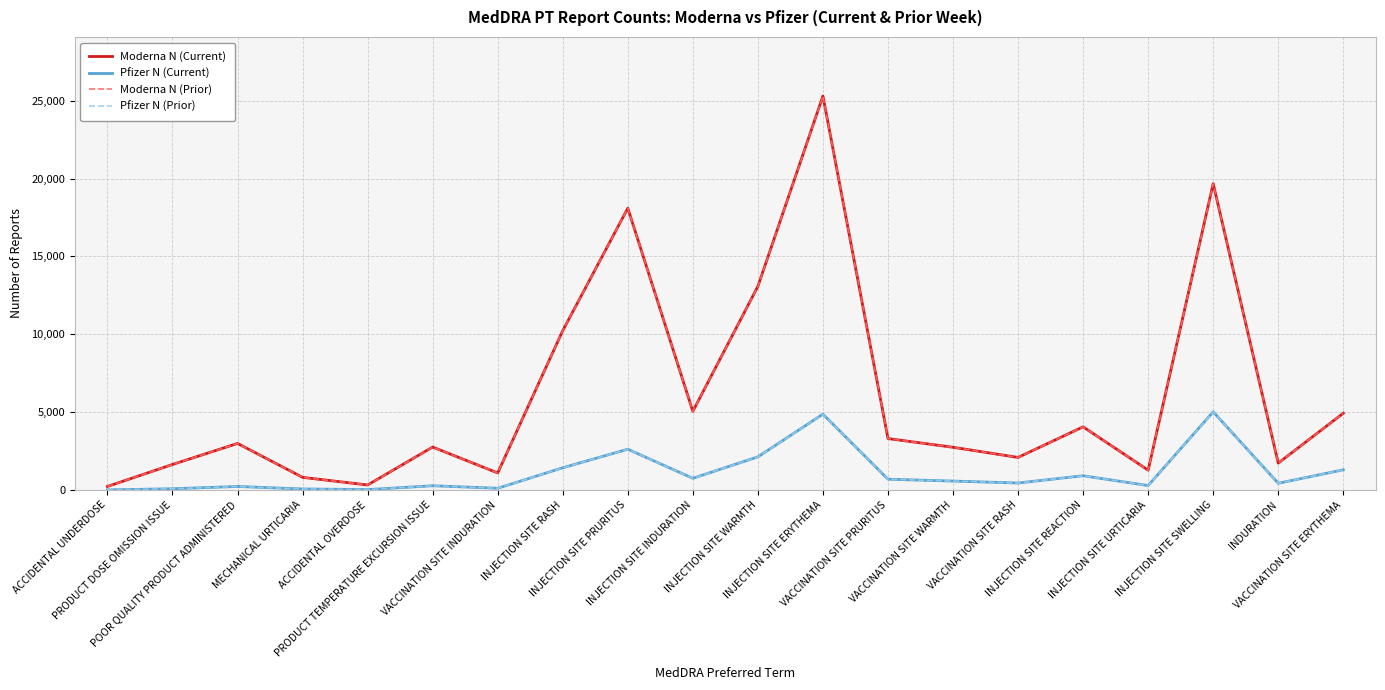

Does the chart display data point markers on the line(s)?

No